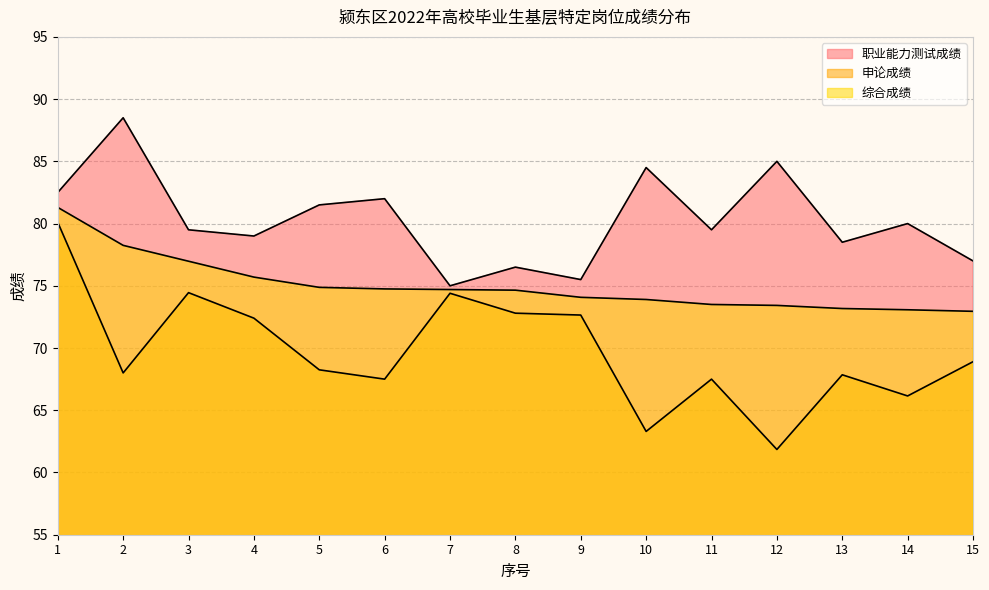

True or false: 职业能力测试成绩 has a value of 84.5 at 10.

True